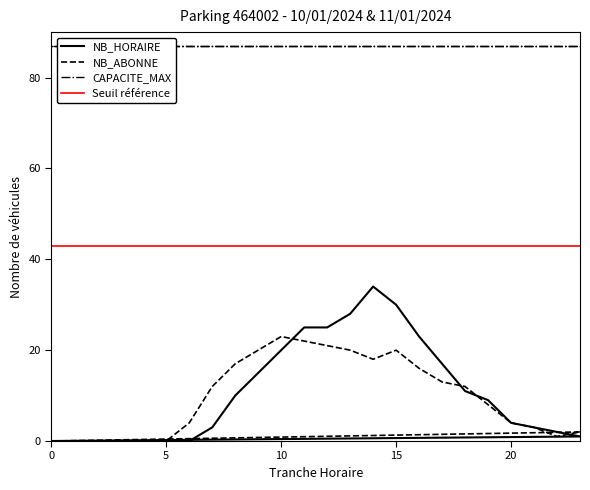

What is the average value of the NB_ABONNE series?

10